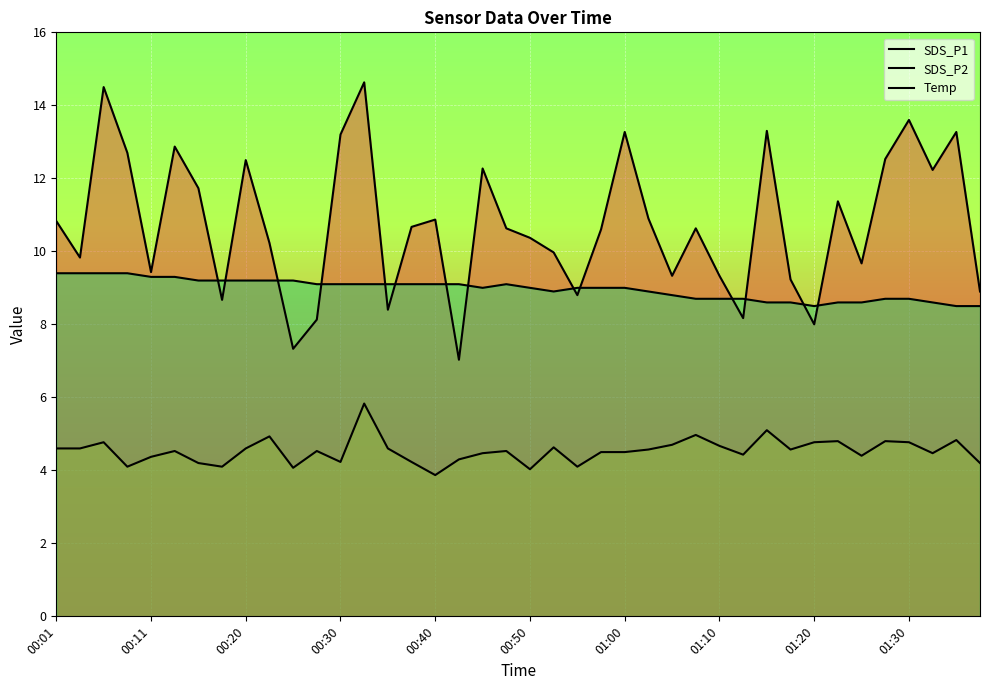

Which series has the largest range (max minus min)?

SDS_P1